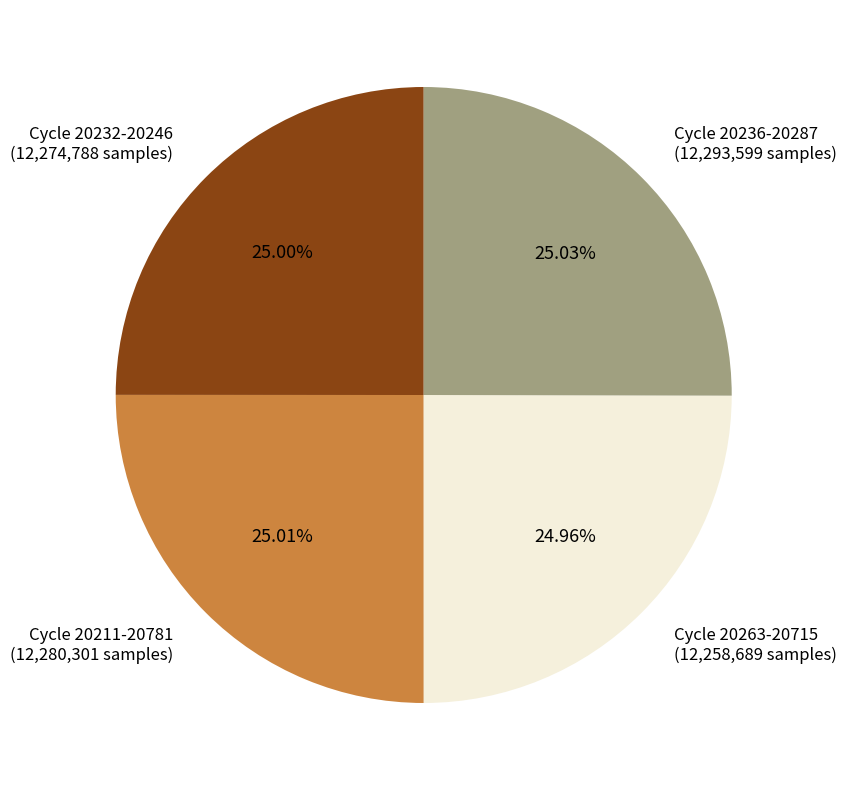

What is the ratio of the value at Cycle 20211-20781 (12,280,301 samples) to the value at Cycle 20263-20715 (12,258,689 samples)?

1.0